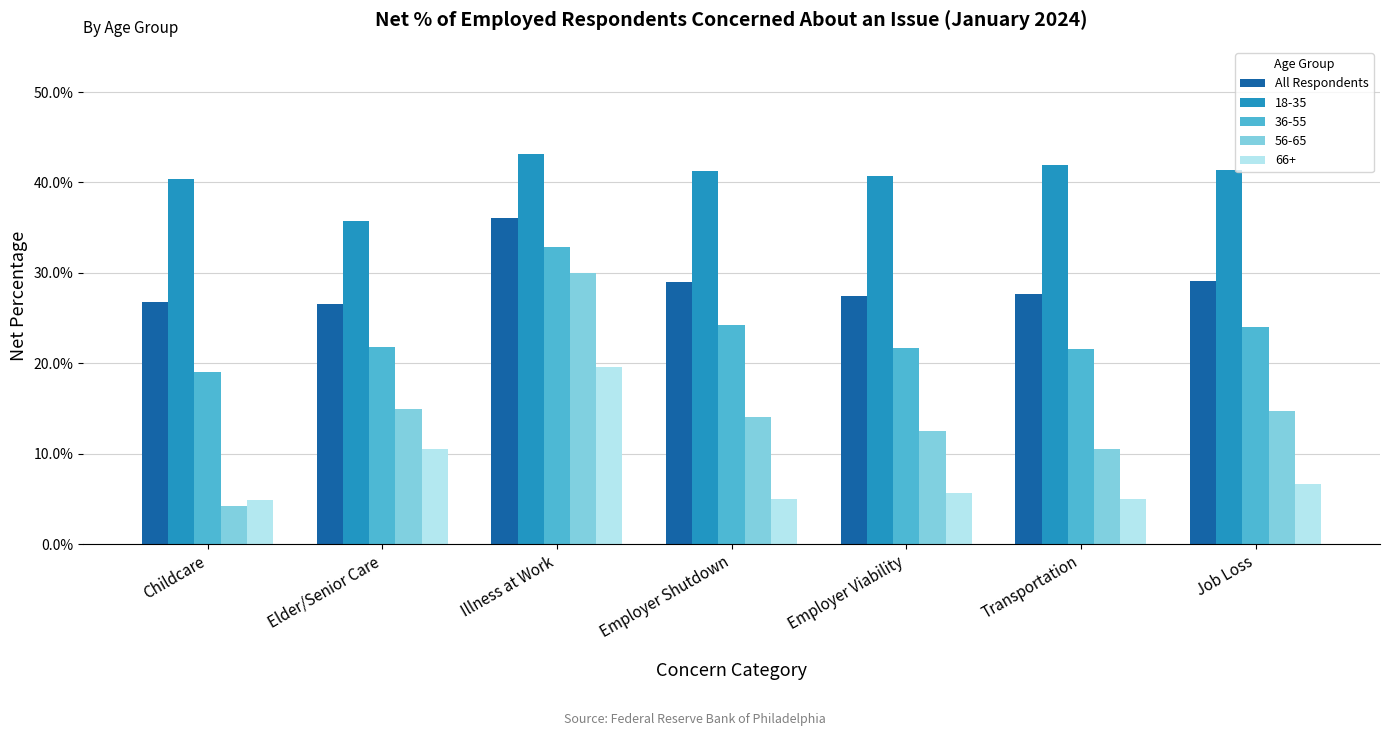

Which has a higher value, Employer Shutdown or Illness at Work?

Illness at Work